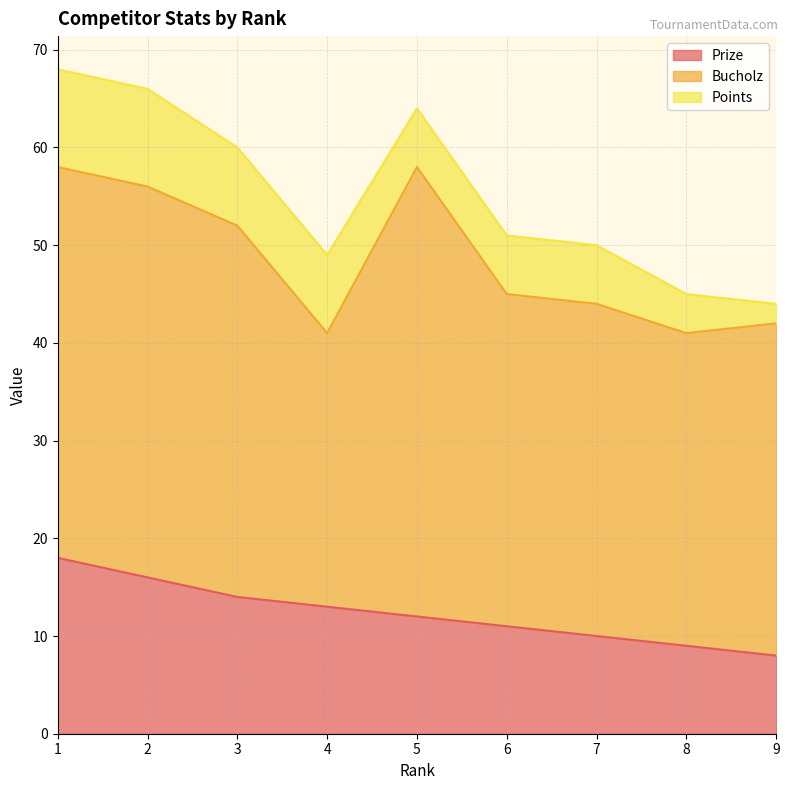

What is the value of the Points point at the 2nd from the left?

10